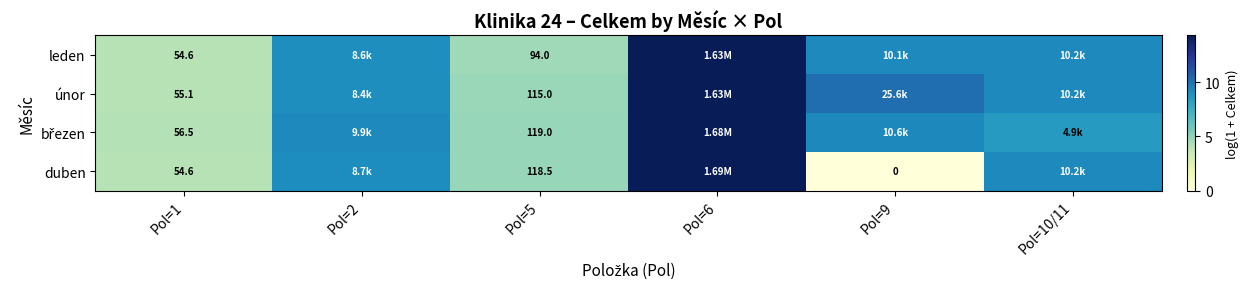

Is the value of duben at Pol=9 greater than the value of únor at Pol=5?

No